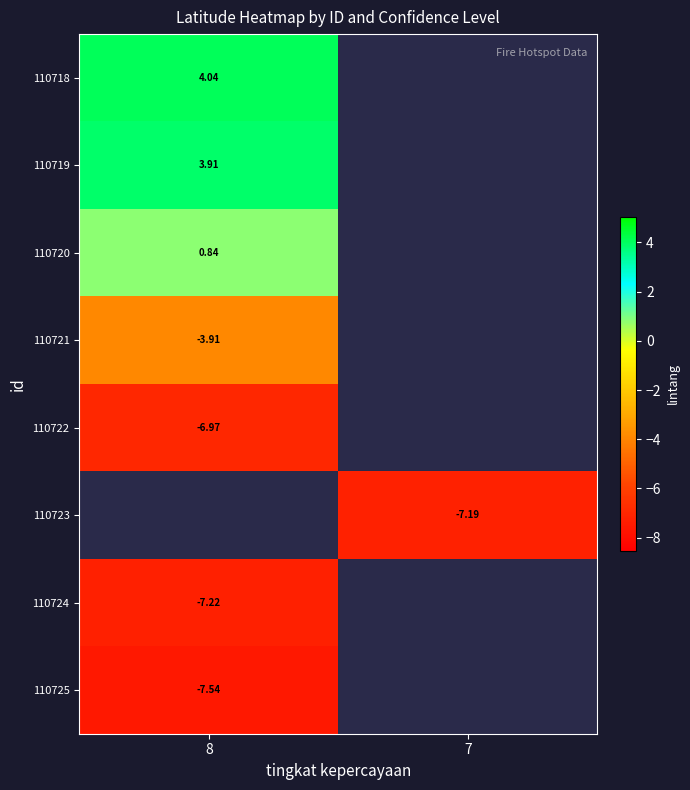

How many values in 110725 are below zero?

1